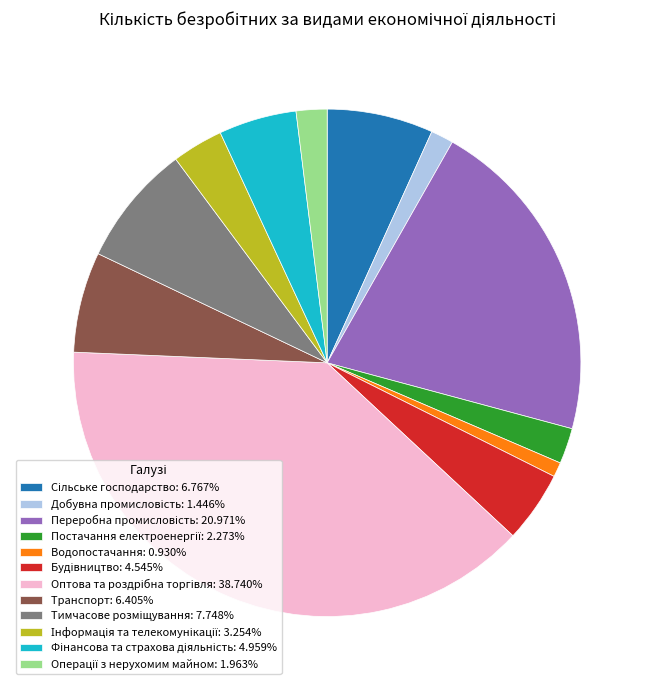

Is there a majority slice in this chart?

No